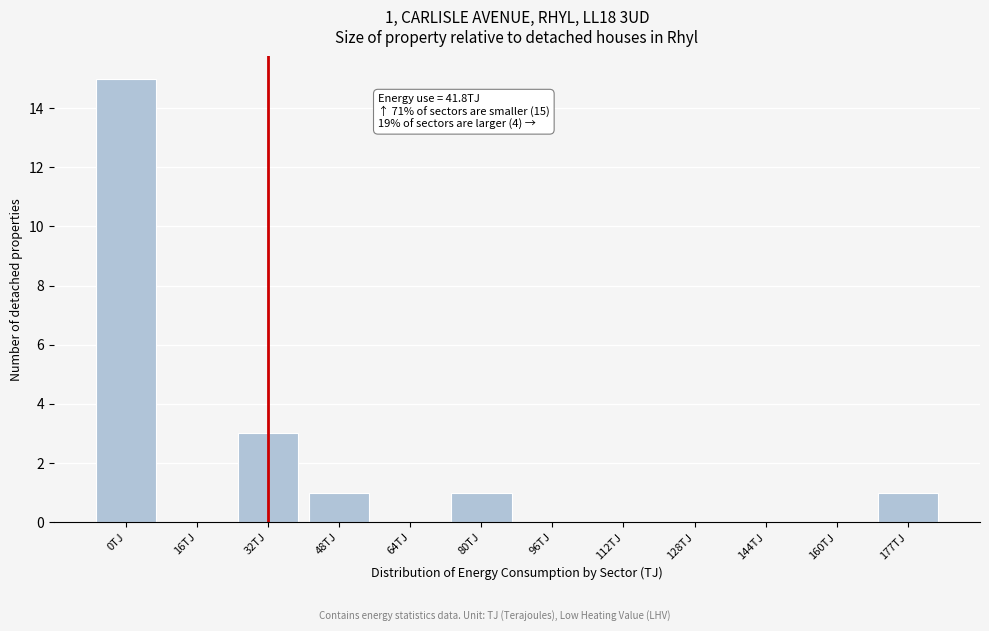

Reading right to left, extract all data points from this chart.

177TJ=1	160TJ=0	144TJ=0	128TJ=0	112TJ=0	96TJ=0	80TJ=1	64TJ=0	48TJ=1	32TJ=3	16TJ=0	0TJ=15